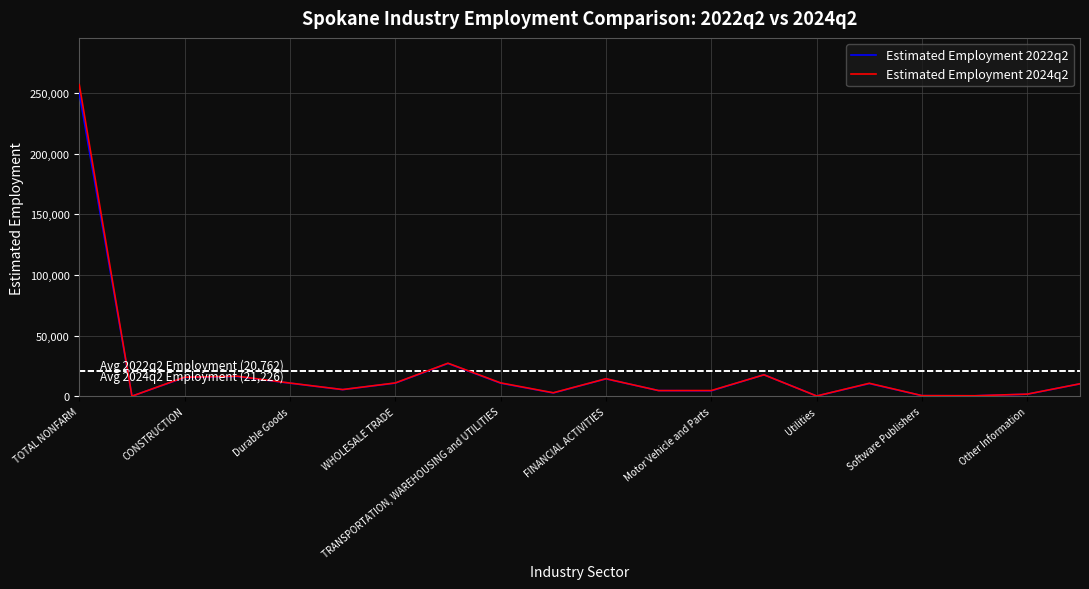

What is the maximum value shown in the chart?

256771